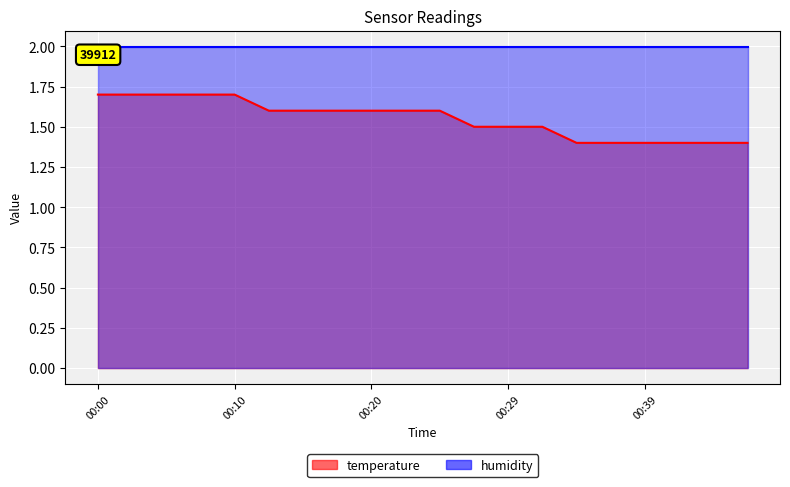

What is the minimum value shown in the chart?

1.4